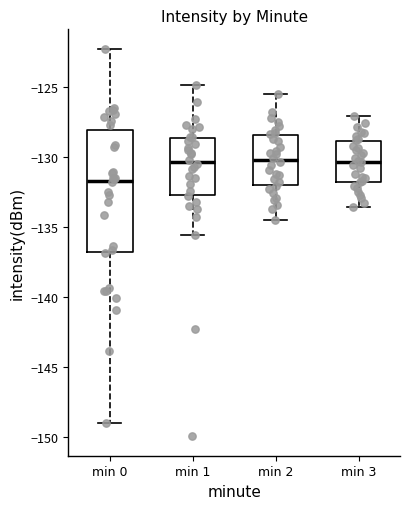

Comparing the boxes themselves (not the whiskers), which one is the tallest?

min 0